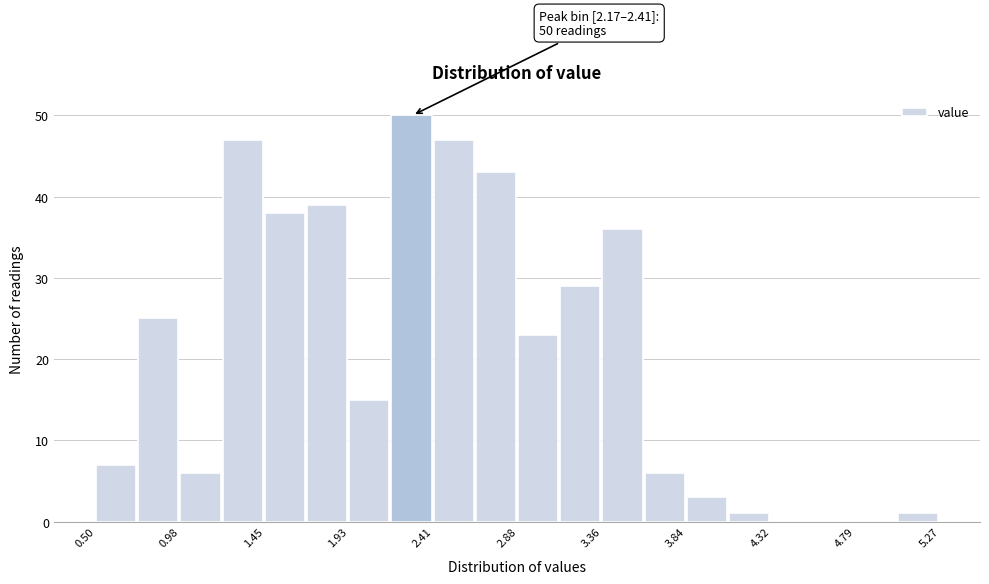

Over which range of the x-axis is the bar tallest?

2.15 to 2.40